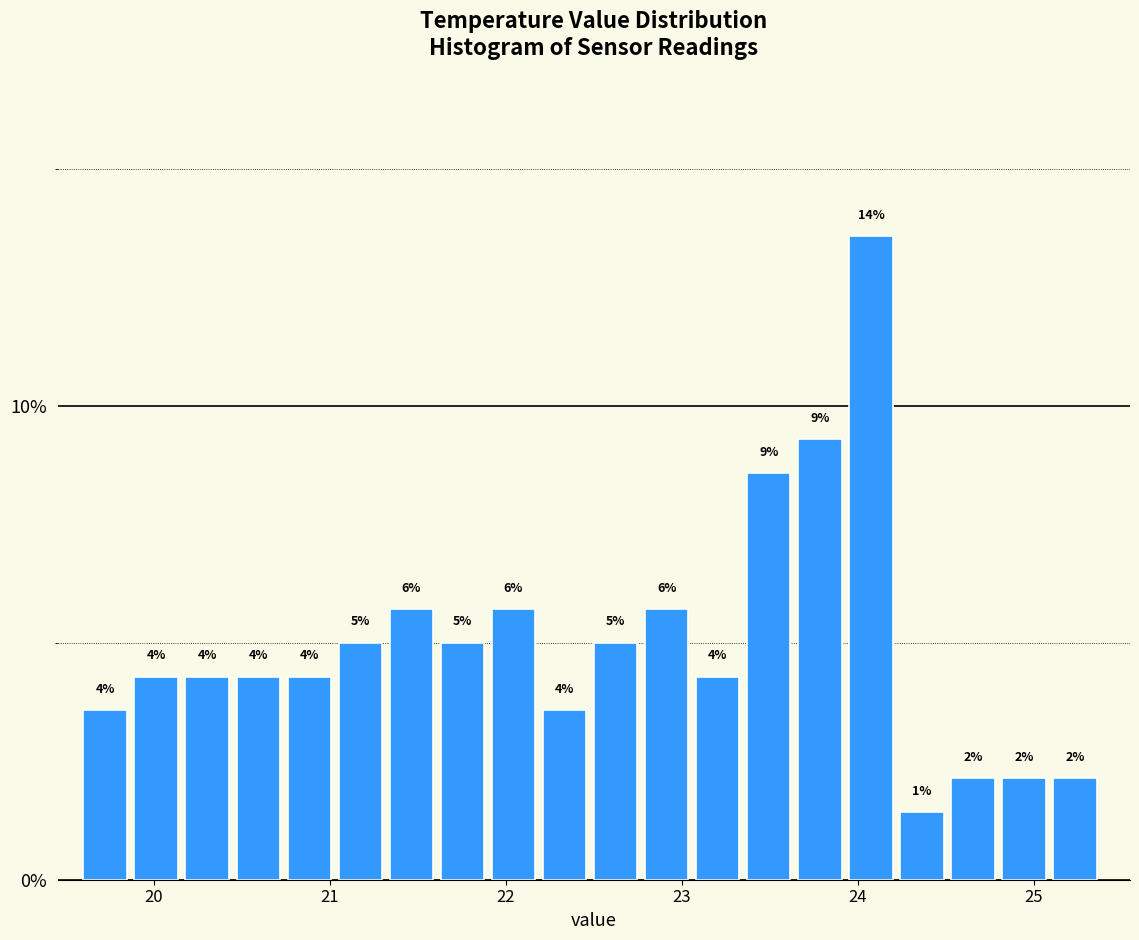

Read against the x-axis, roughly where is the centre of the tallest bar?

24.1